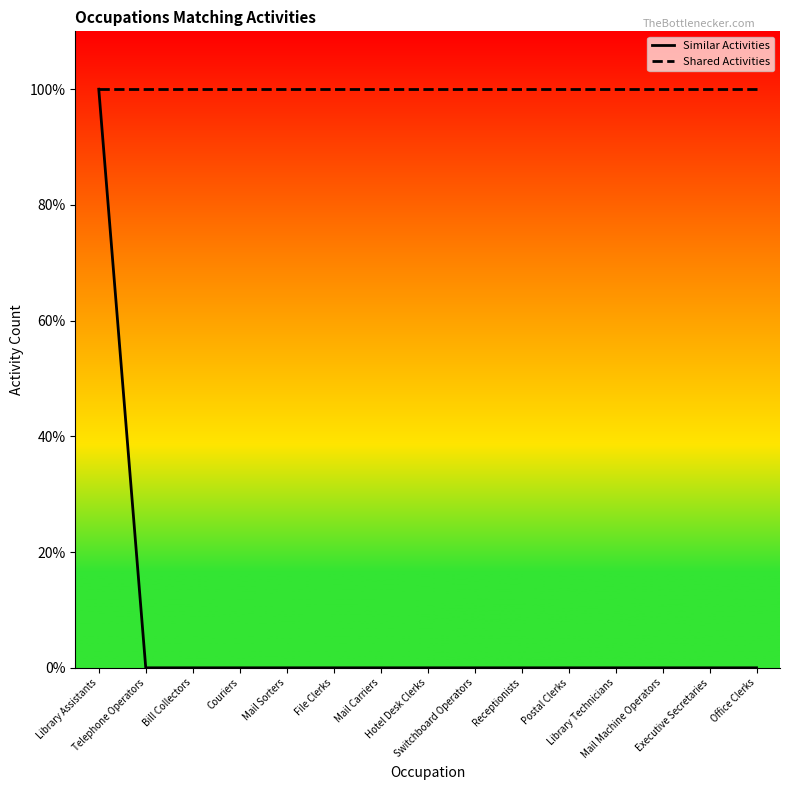

Which series has the largest total across all categories?

Shared Activities